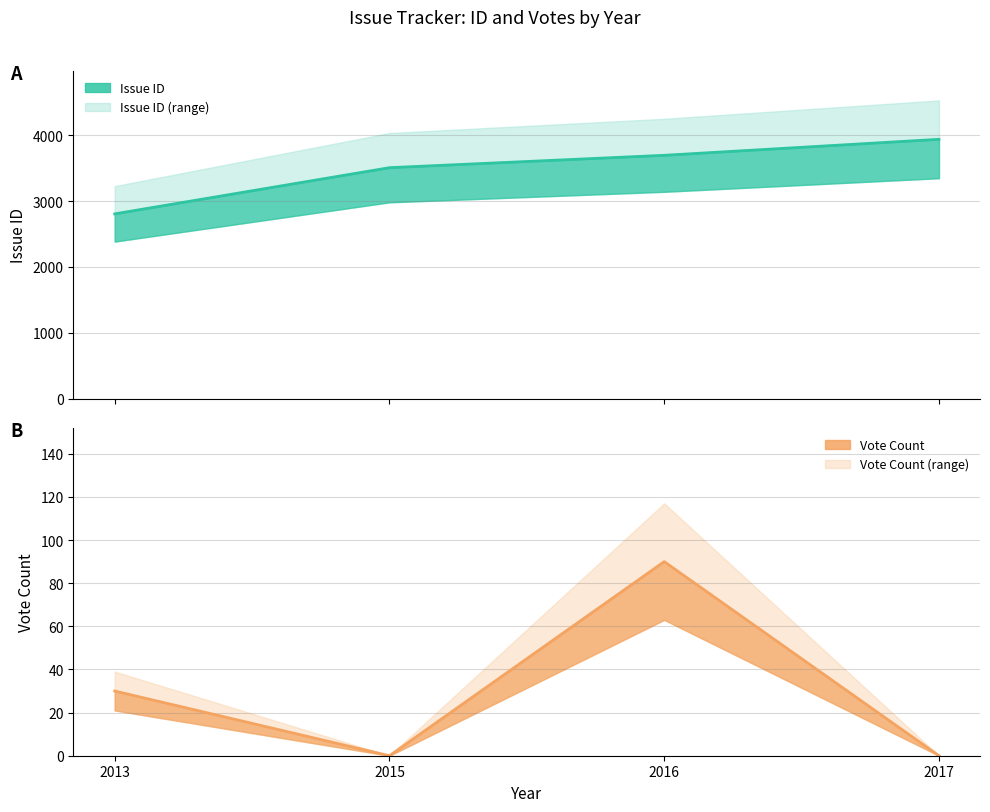

True or false: Vote Count and Issue ID cross at least once.

False